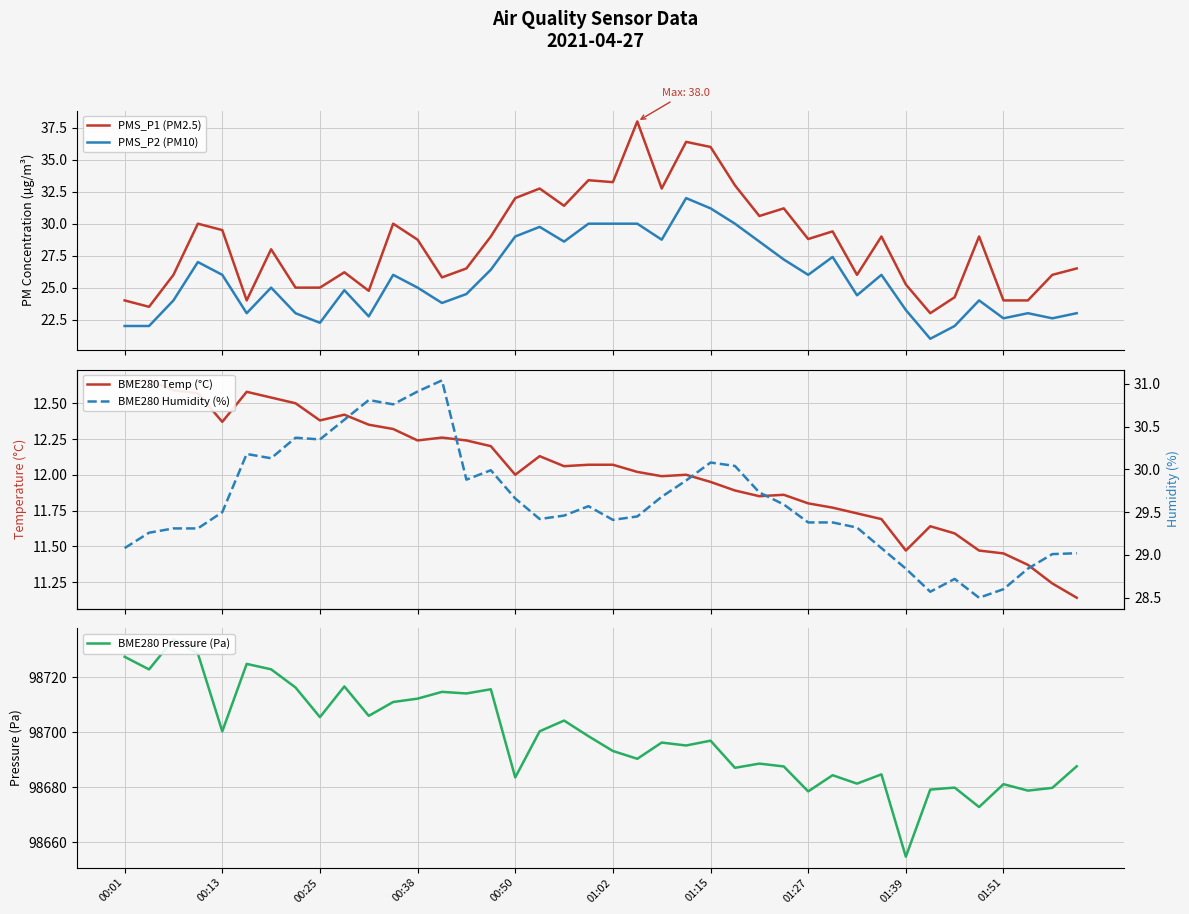

What is the minimum value for PMS_P1 (PM2.5)?

23.0